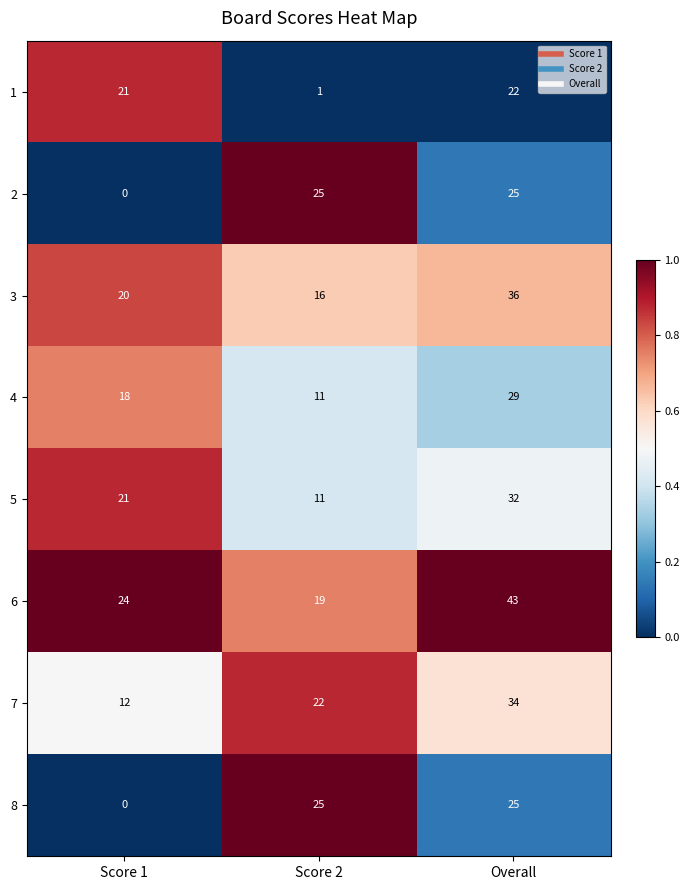

At which category is the sum across all series the highest?

Overall